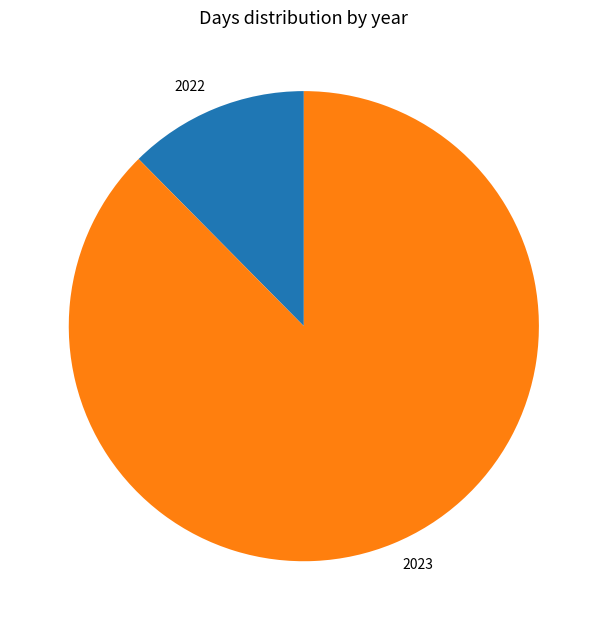

Which category has the biggest portion of the pie?

2023